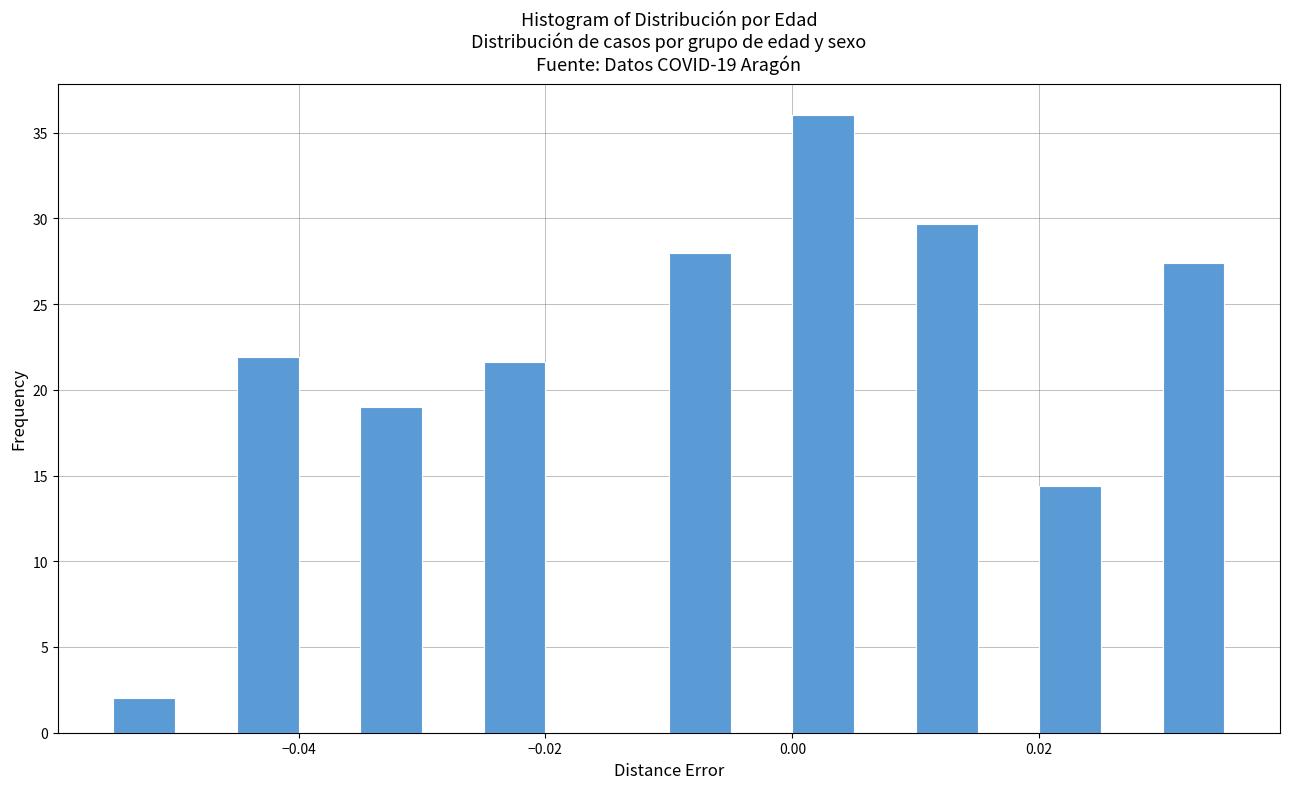

Around what value on the x-axis is the tallest bar? Give the approximate position of its centre, as read against the axis.

0.002